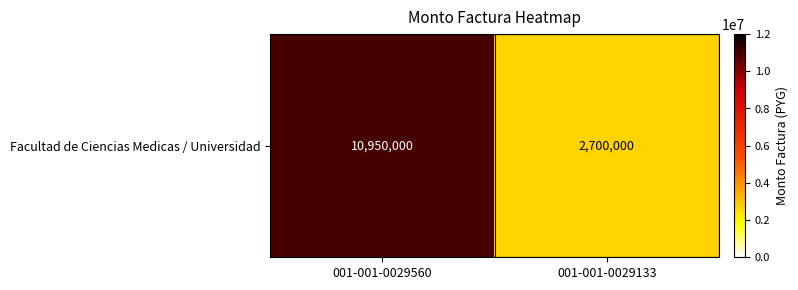

How many series are shown in this chart?

1